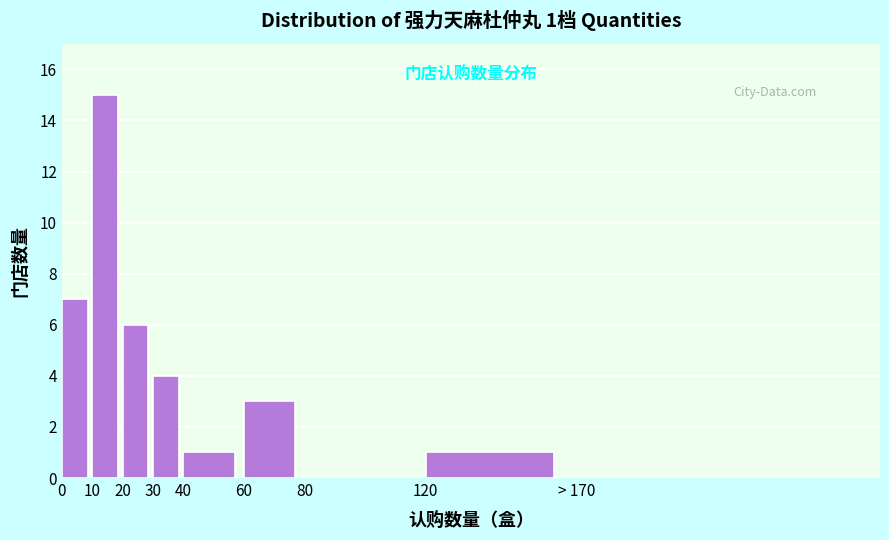

Reading right to left, transcribe all the data shown in this chart.

> 170=0	120=1	80=0	60=3	40=1	30=4	20=6	10=15	0=7